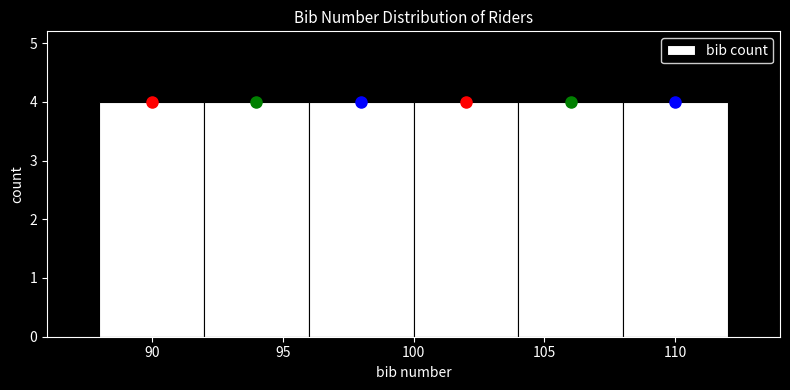

Reading left to right, transcribe this chart: for each bar, give the range it covers on the x-axis and its height. The values are not printed on the chart, so give them approximately, as read against the axis.

88 to 92: 4
92 to 96: 4
96 to 100: 4
100 to 104: 4
104 to 108: 4
108 to 112: 4